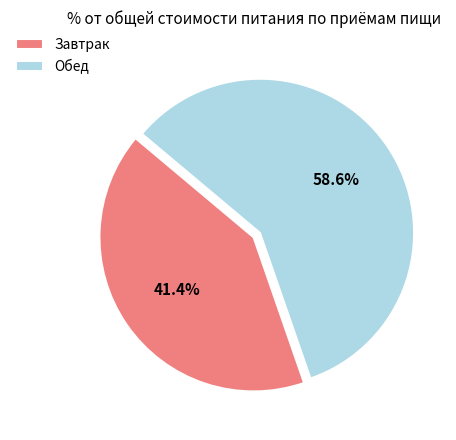

True or false: Обед accounts for 49% of the total.

False